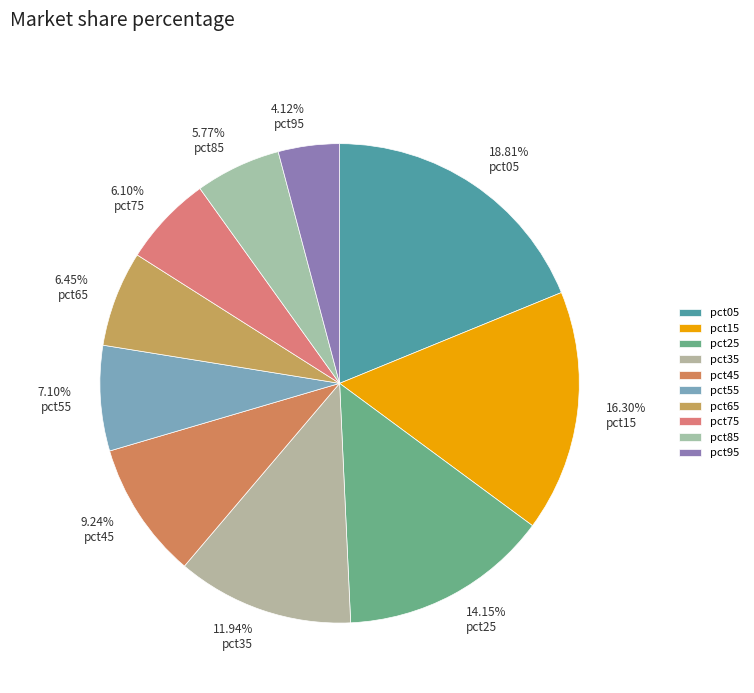

Count the number of slices in the pie.

10